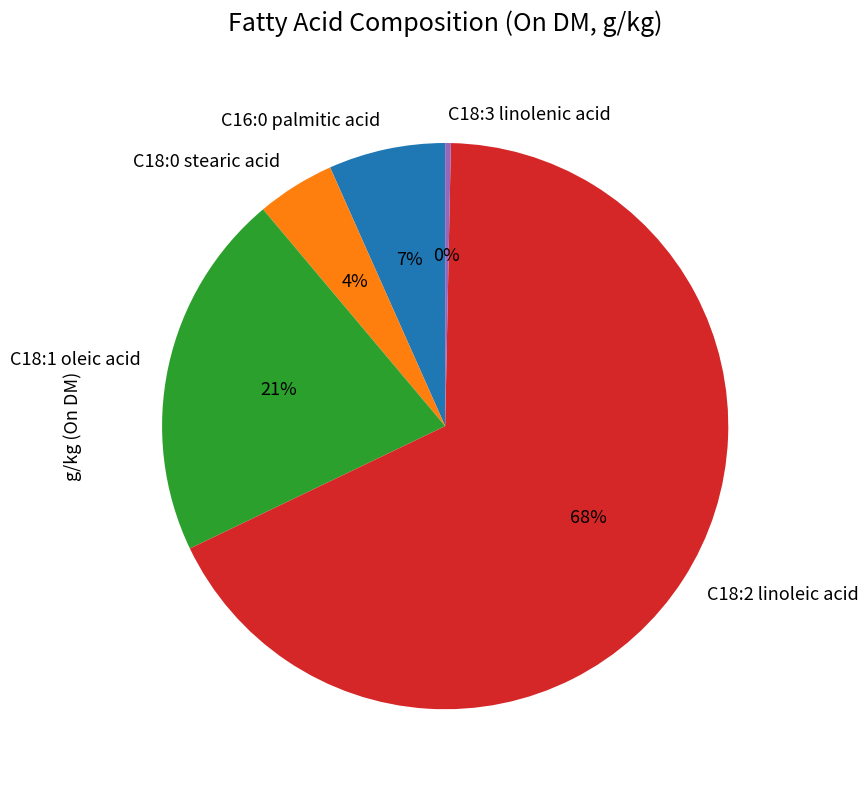

How many slices are in this pie chart?

5